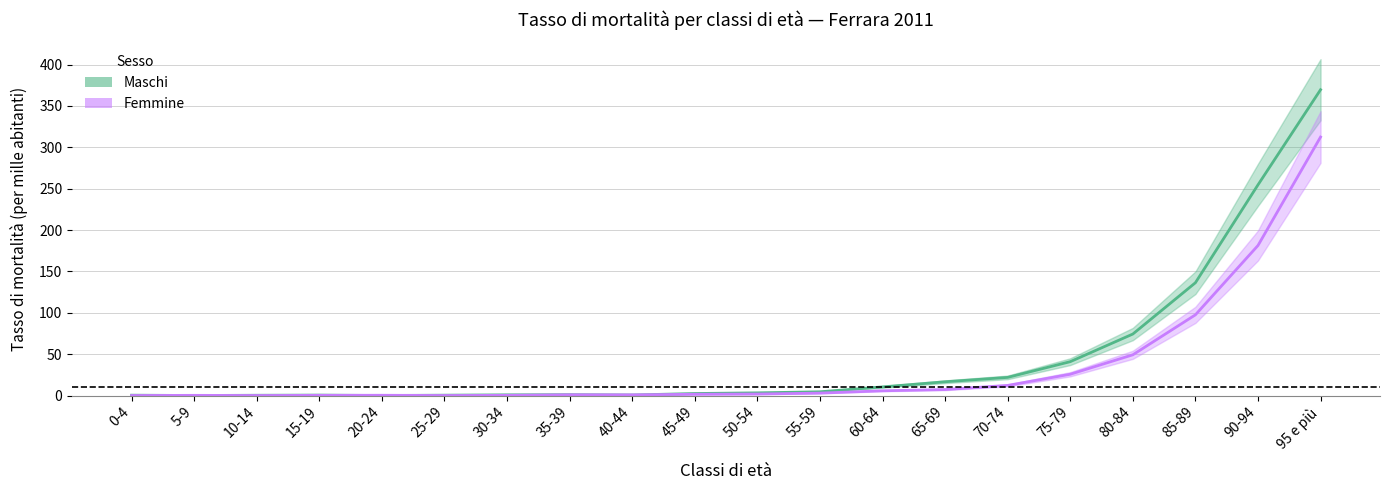

What value does the Femmine series have at 85-89?

97.5